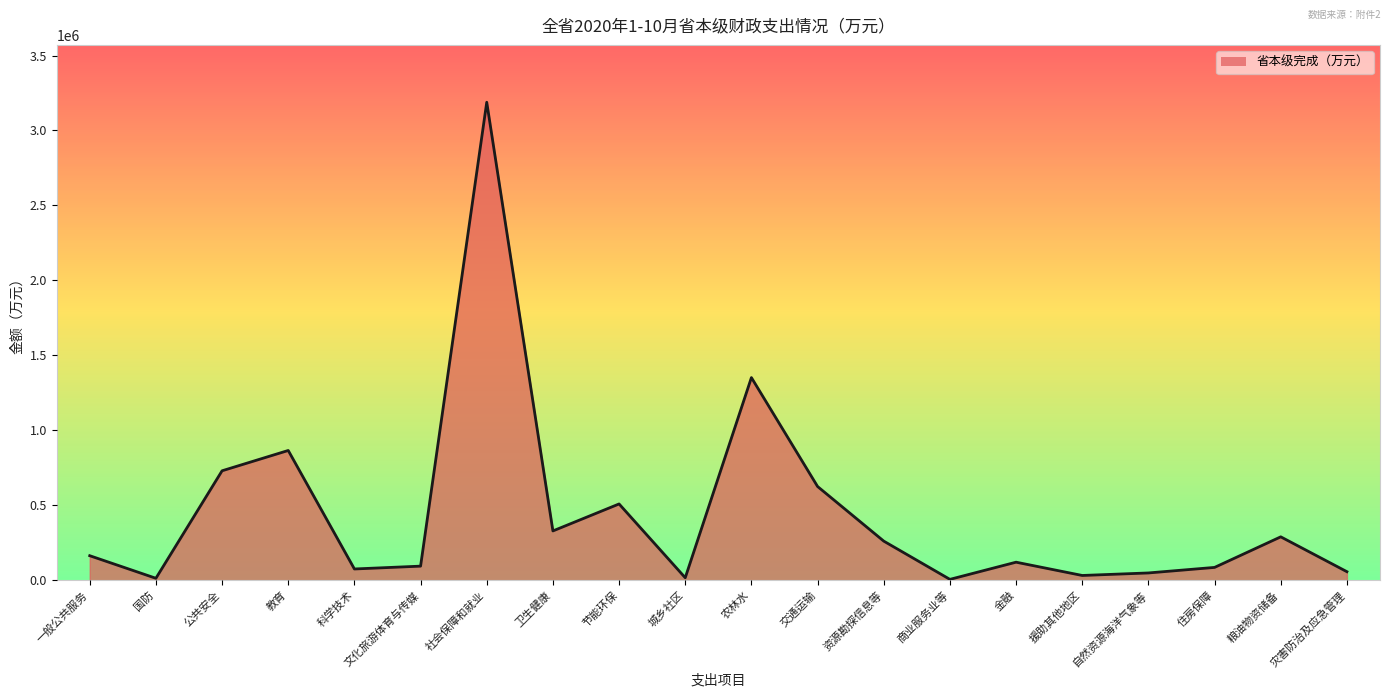

Reading left to right, extract all data points from this chart.

163852	13266	730249	865712	75332	94231	3188366	329092	509047	16773	1351894	625394	261181	6049	120600	32000	48832	85788	289717	57232